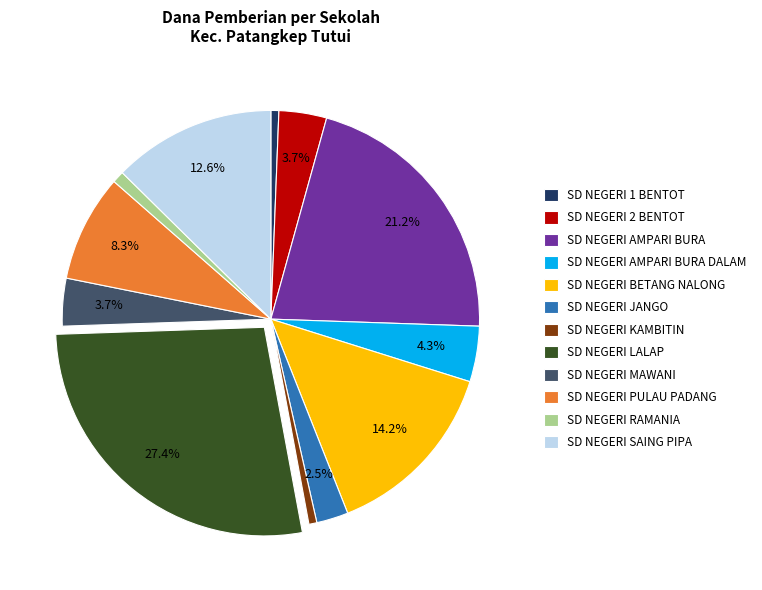

Which has a higher value, SD NEGERI SAING PIPA or SD NEGERI 1 BENTOT?

SD NEGERI SAING PIPA